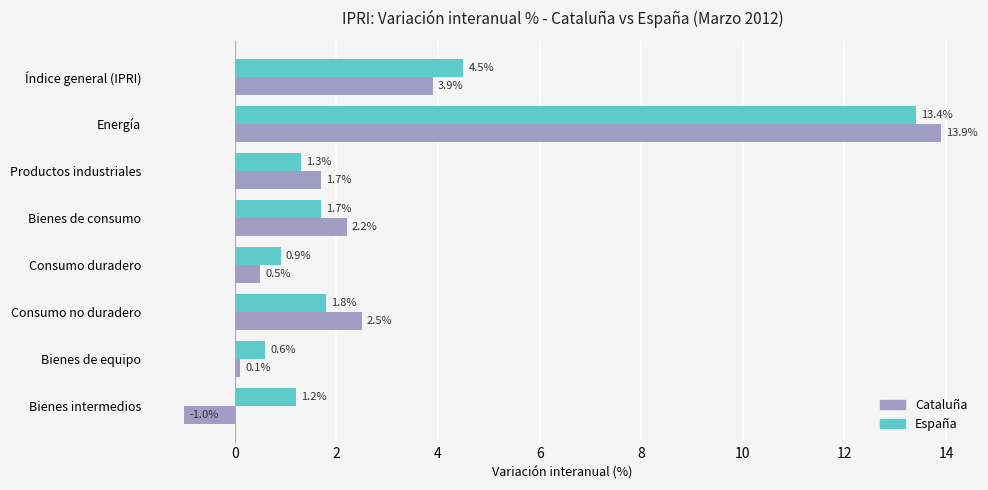

What are all the series names shown in the legend?

Cataluña, España